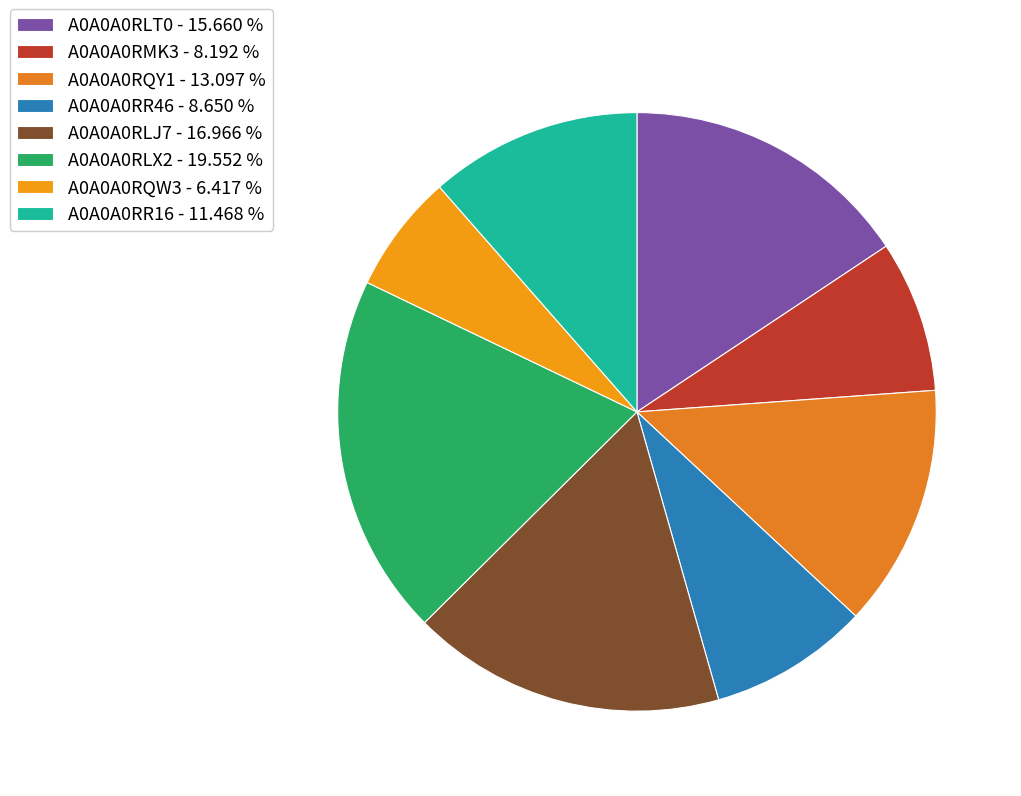

Between A0A0A0RR46 and A0A0A0RLT0, which is larger?

A0A0A0RLT0